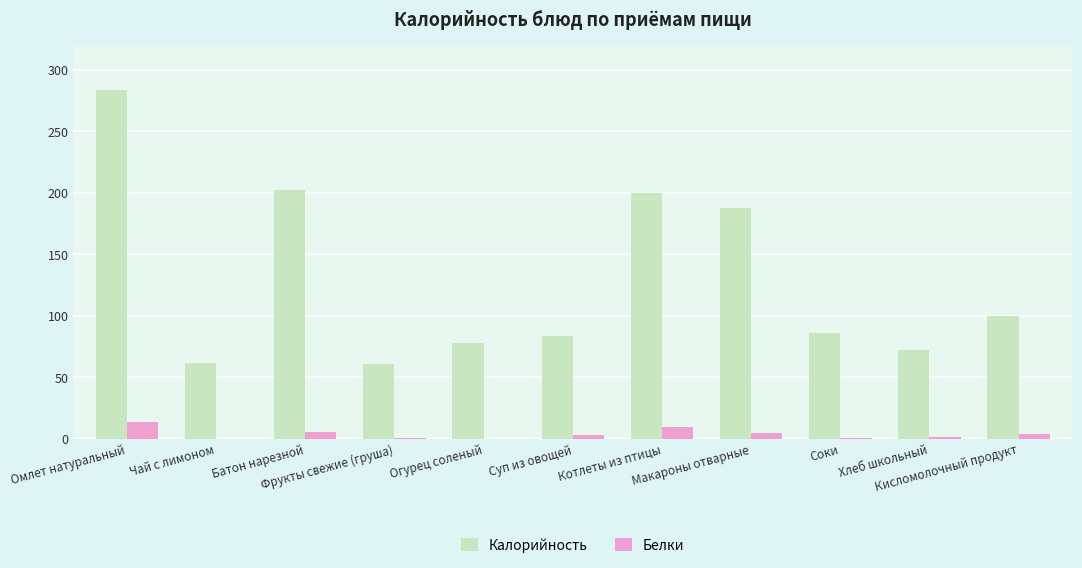

Where does the Белки series first go above 3?

Омлет натуральный